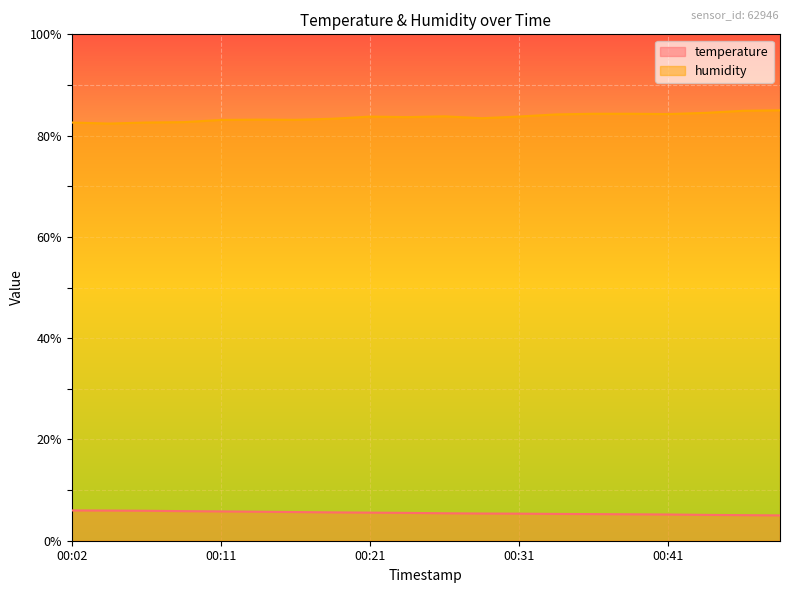

Is the value of humidity at 00:33 greater than the value of temperature at 00:14?

Yes